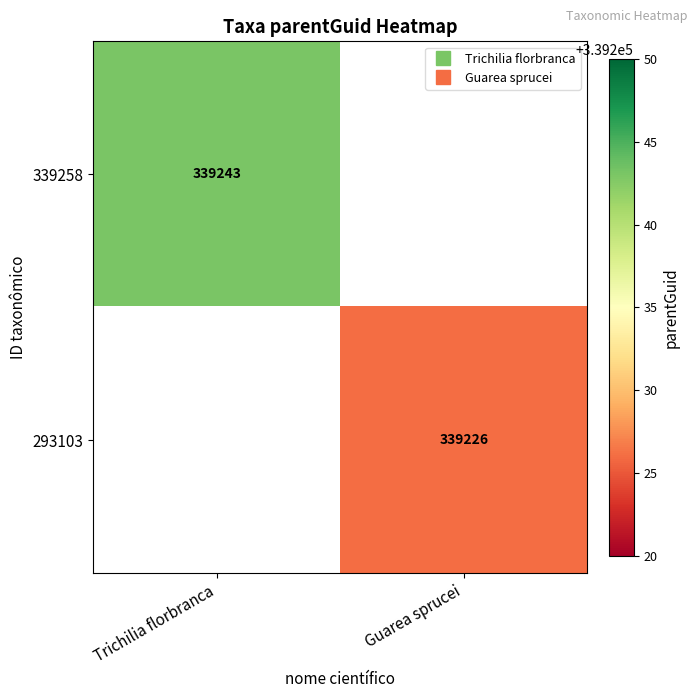

What is the minimum value shown in the chart?

339226.0